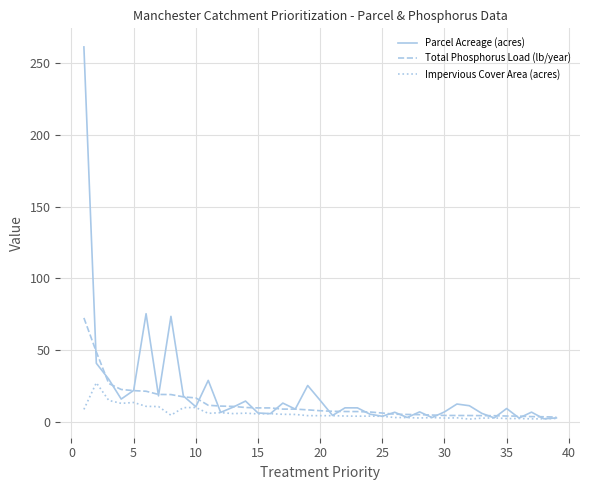

Which series has the widest spread of values?

Parcel Acreage (acres)